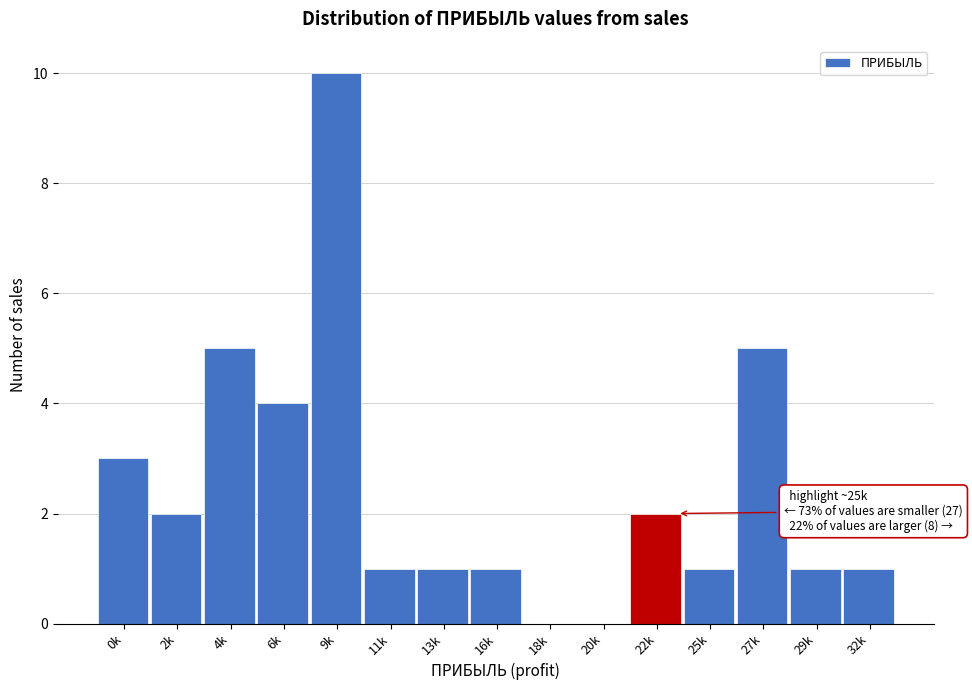

Reading right to left, extract all data points from this chart.

32k=1	29k=1	27k=5	25k=1	22k=2	20k=0	18k=0	16k=1	13k=1	11k=1	9k=10	6k=4	4k=5	2k=2	0k=3